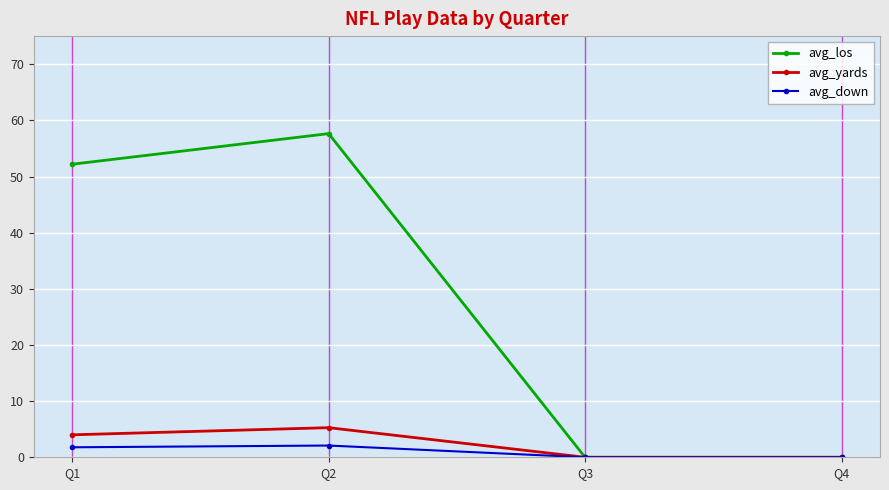

Does the chart have visible grid lines?

Yes